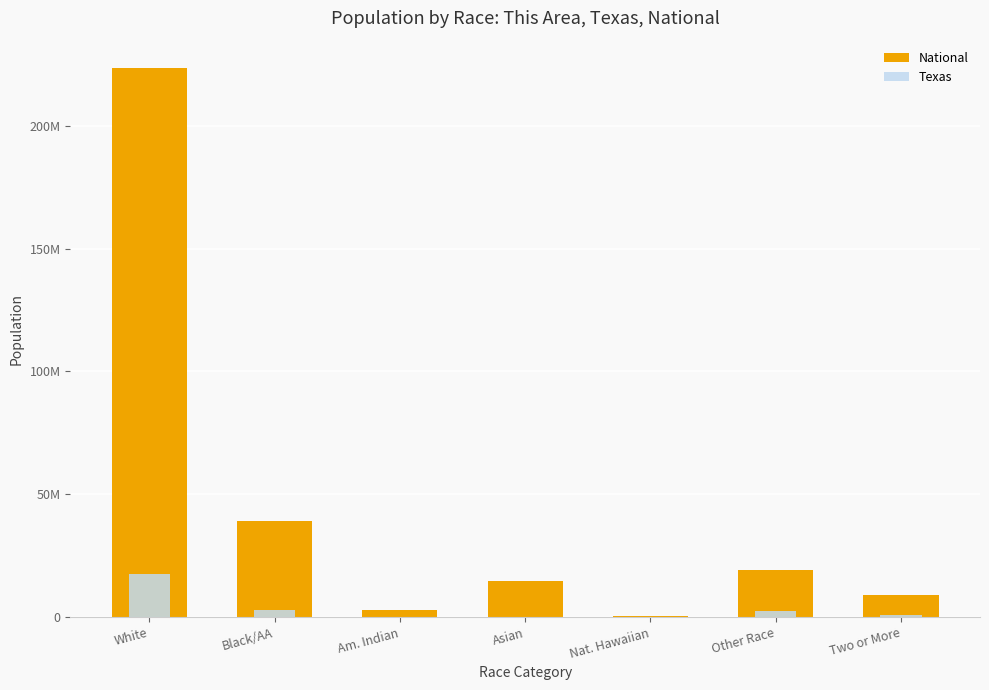

What value does the National series have at Other Race?

19107368